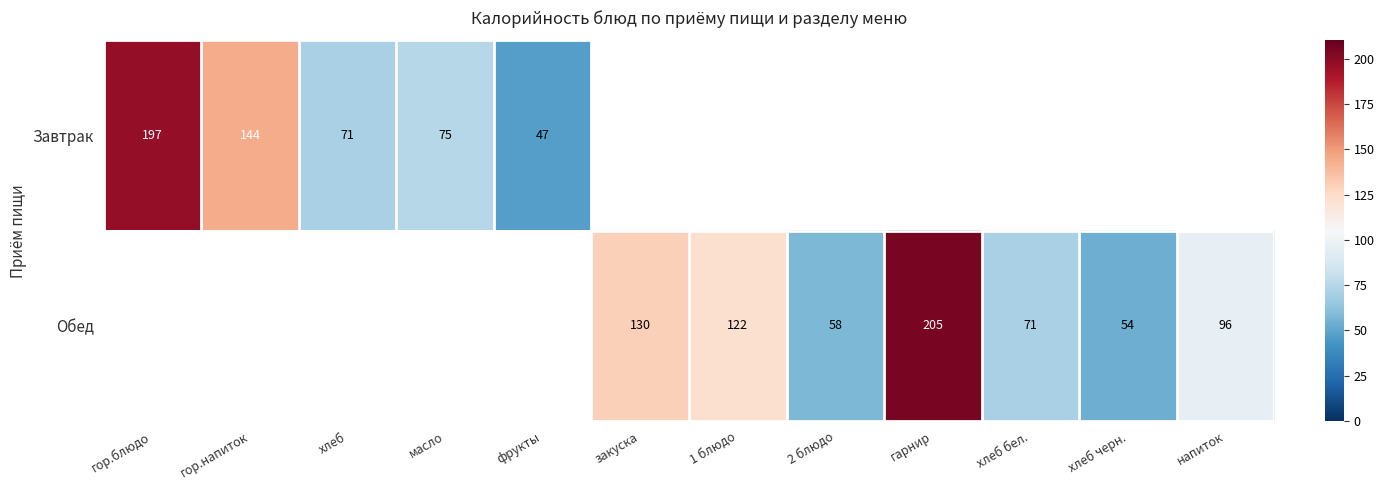

The Завтрак series shows 66 at фрукты. True or false?

False